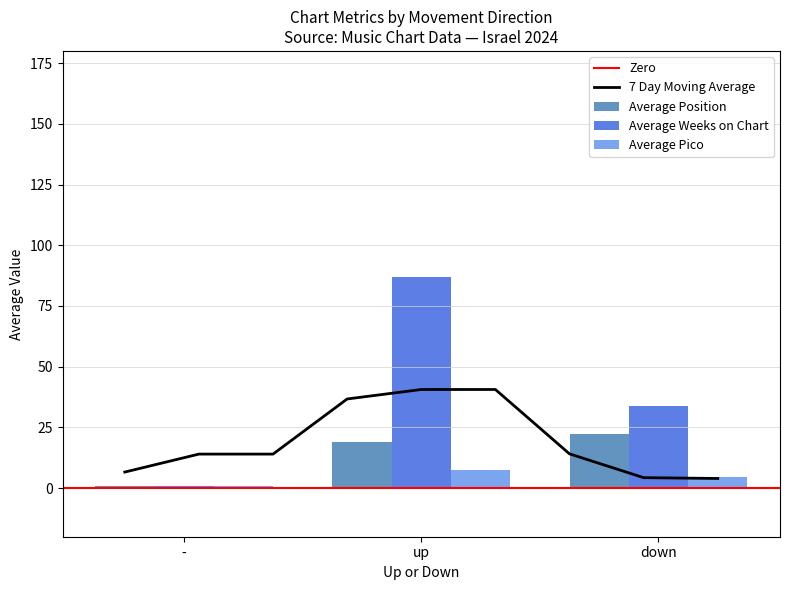

What is the label of the 3rd bar from the right?

-